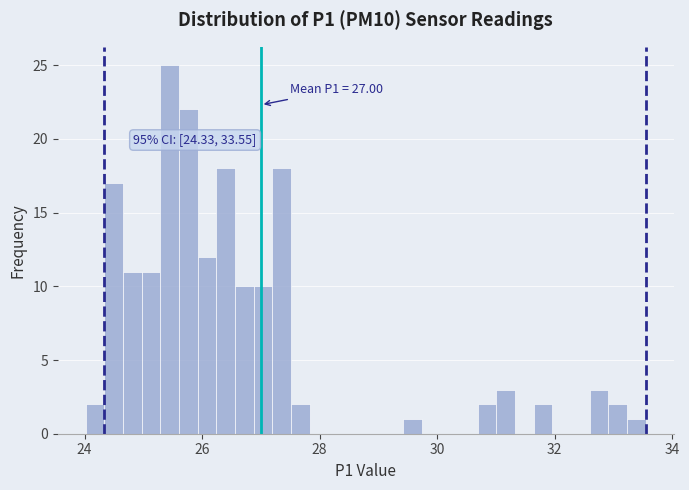

Around what value on the x-axis is the tallest bar? Give the approximate position of its centre, as read against the axis.

25.4